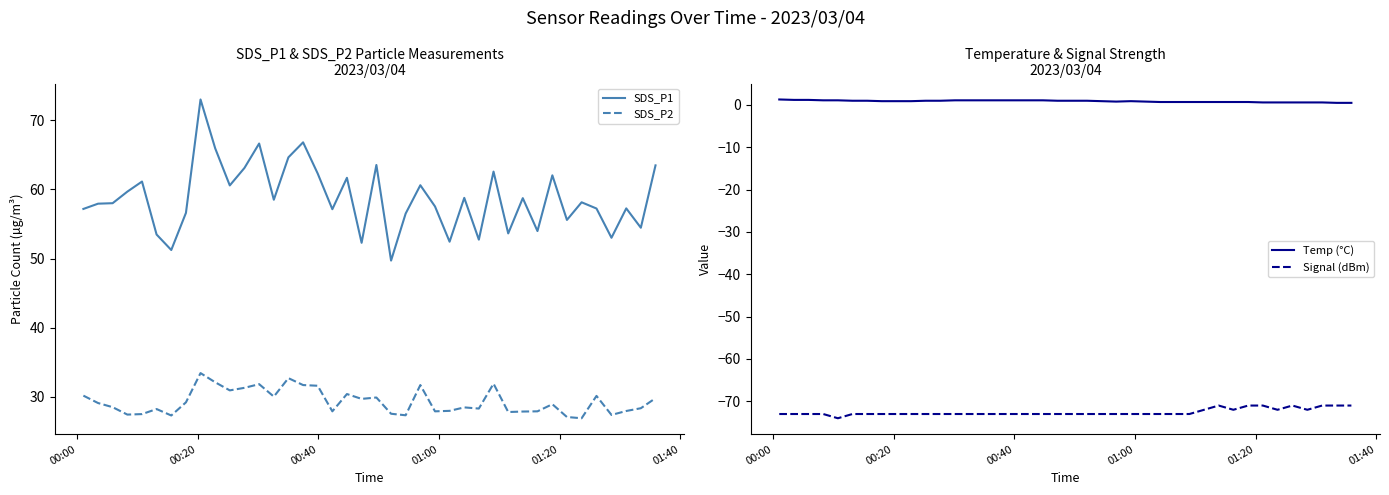

True or false: SDS_P1 and SDS_P2 intersect in this chart.

False